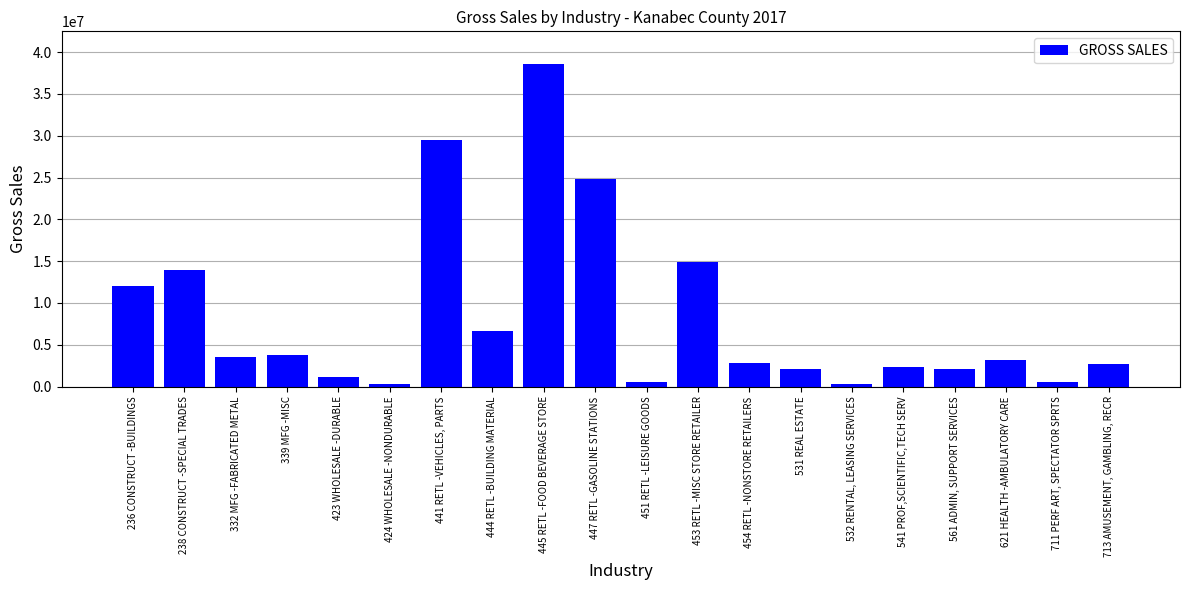

What is the ratio of the value at 541 PROF,SCIENTIFIC,TECH SERV to the value at 236 CONSTRUCT -BUILDINGS?

0.2